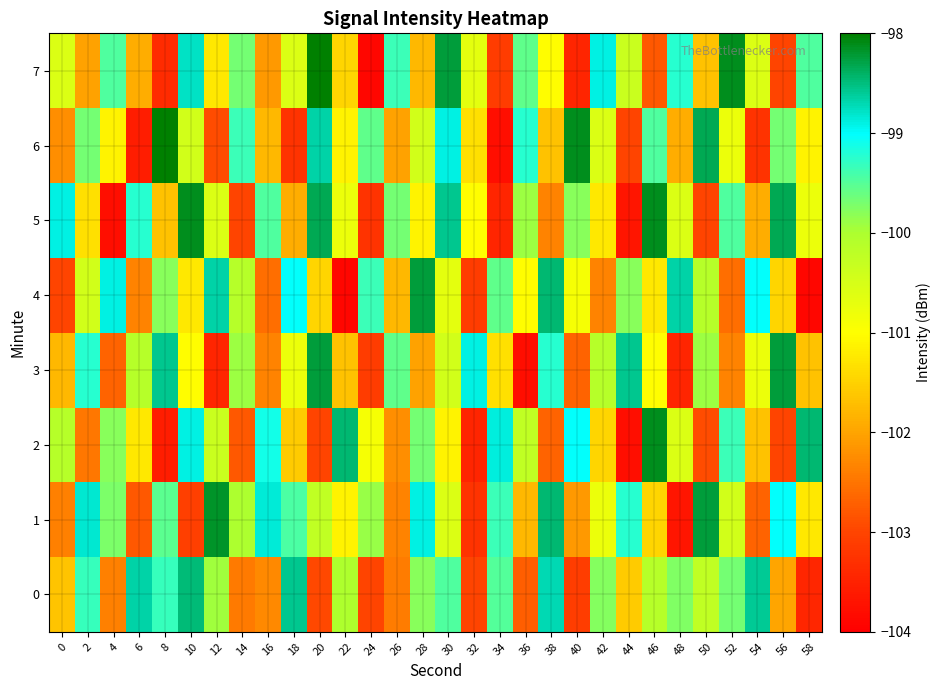

How many data points does each series have?

30